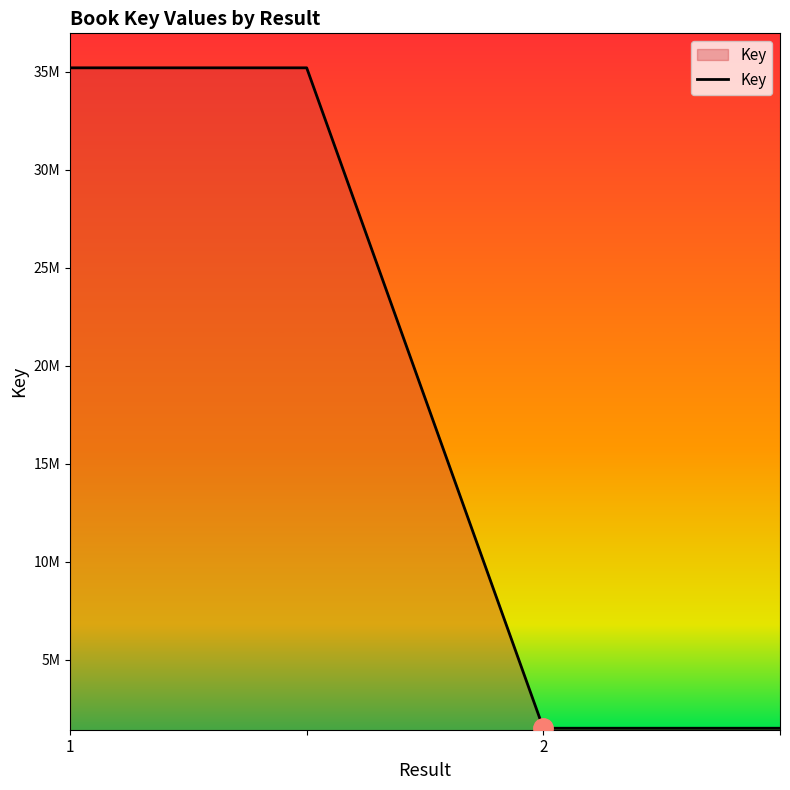

Is this an area chart (filled region under the line)?

Yes